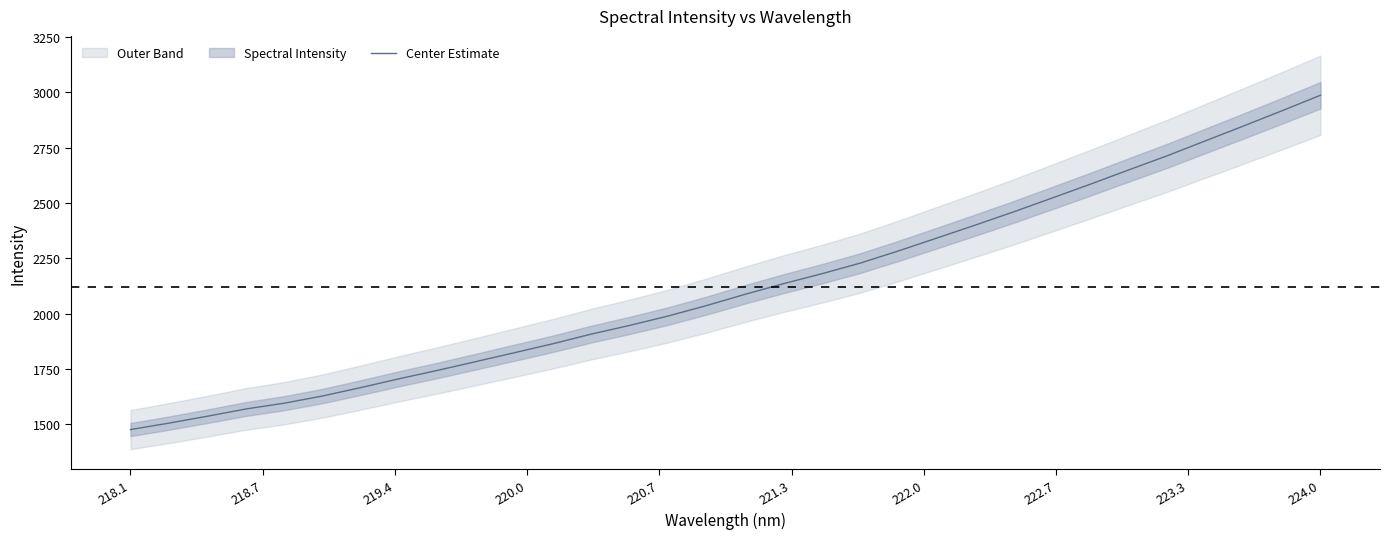

What is the highest value of the Center Estimate series?

2987.2